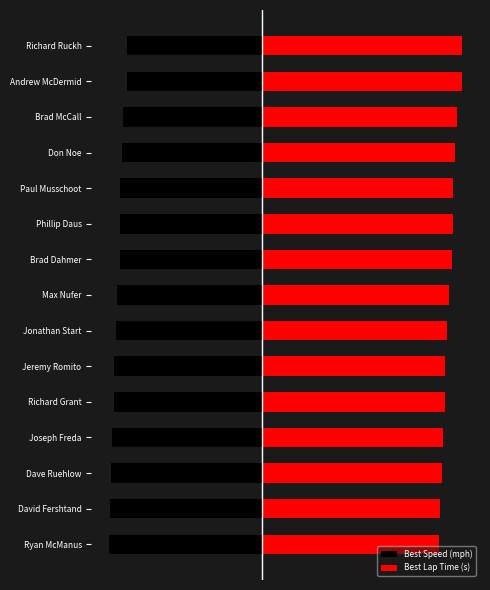

Which series has the largest total across all categories?

Best Lap Time (s)